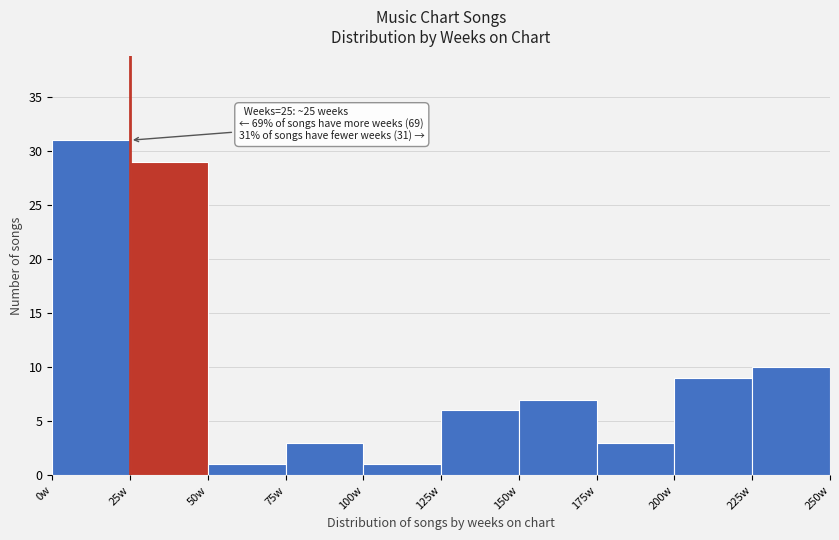

Over which range of the x-axis is the bar tallest?

0 to 25